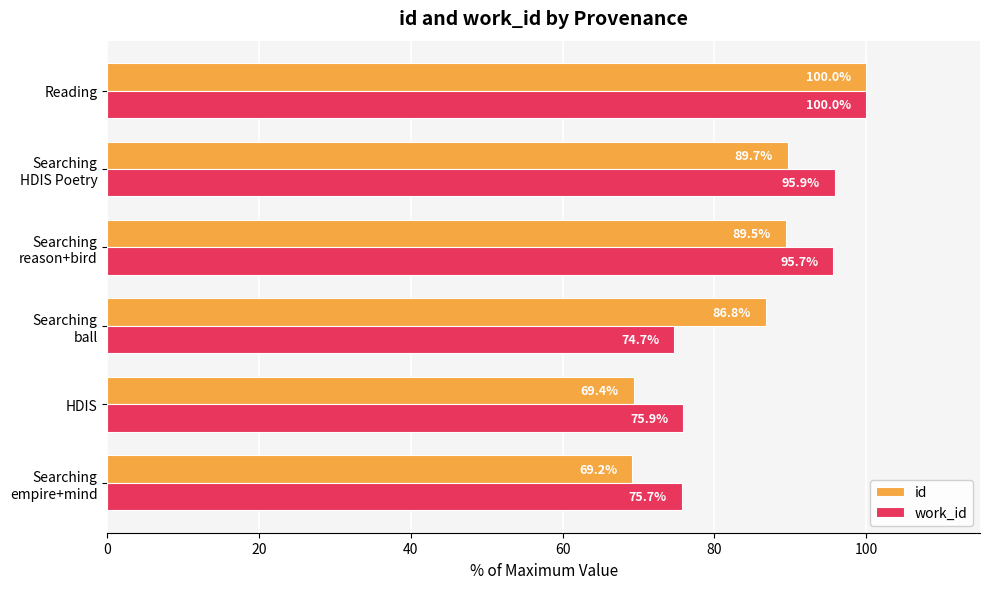

What is the average value of the work_id series?

86.3